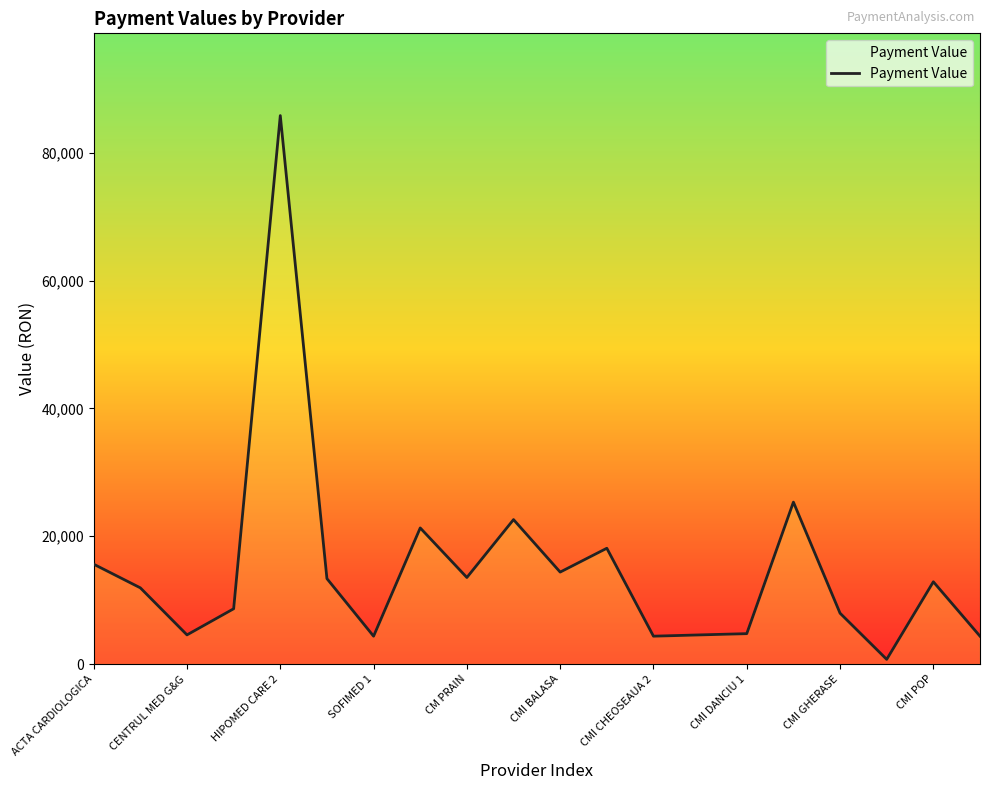

Is it true that the value at SOFIMED 1 is 12758.0?

False